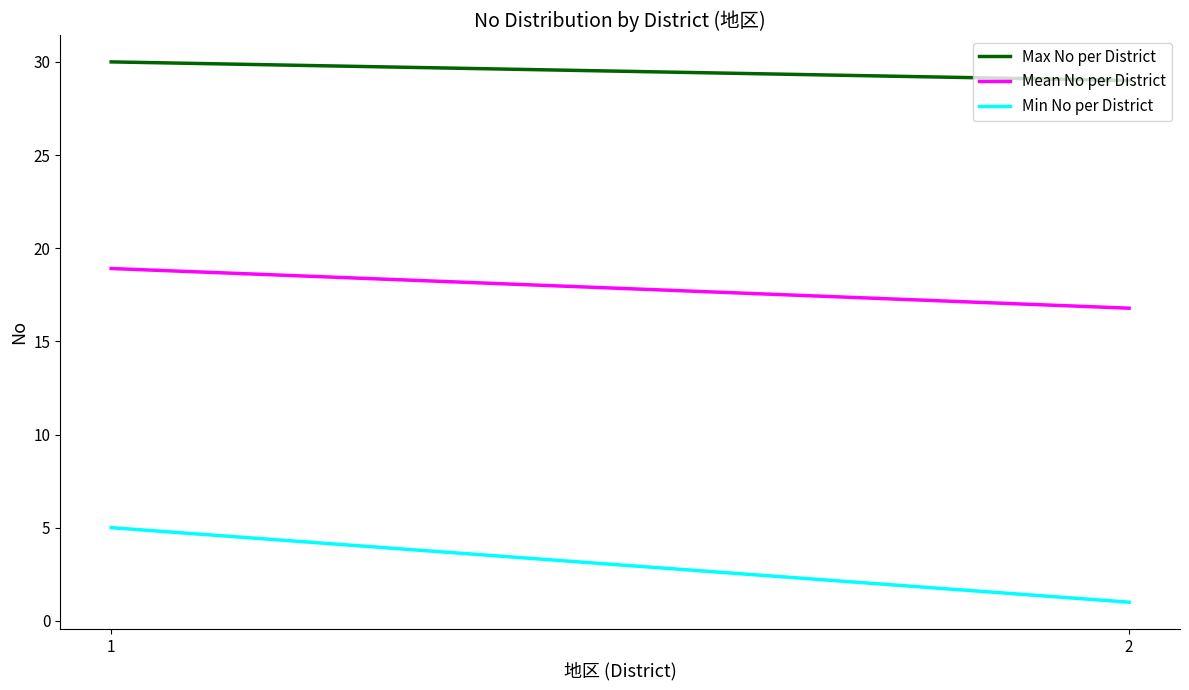

Is it true that Min No per District equals 5.0 at 1?

True